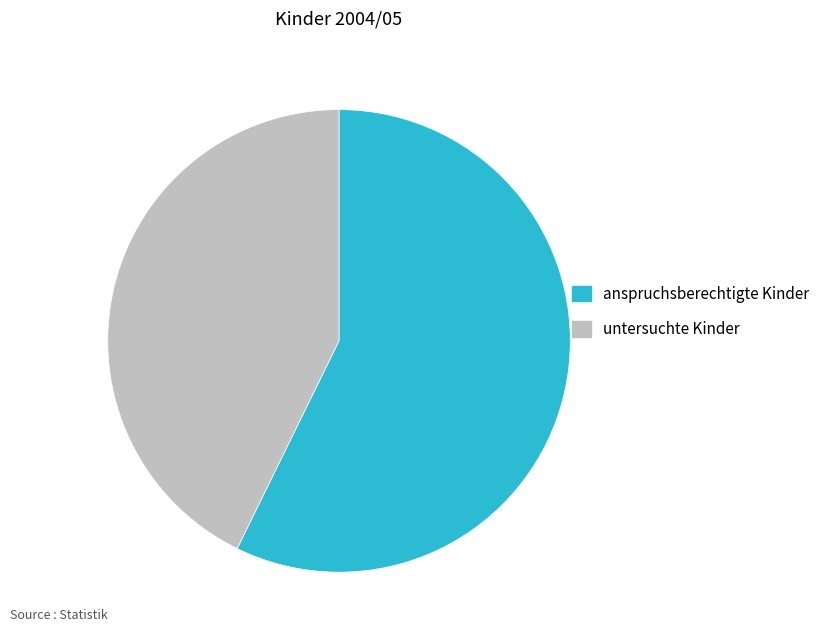

Does anspruchsberechtigte Kinder account for over 50% of the chart?

Yes